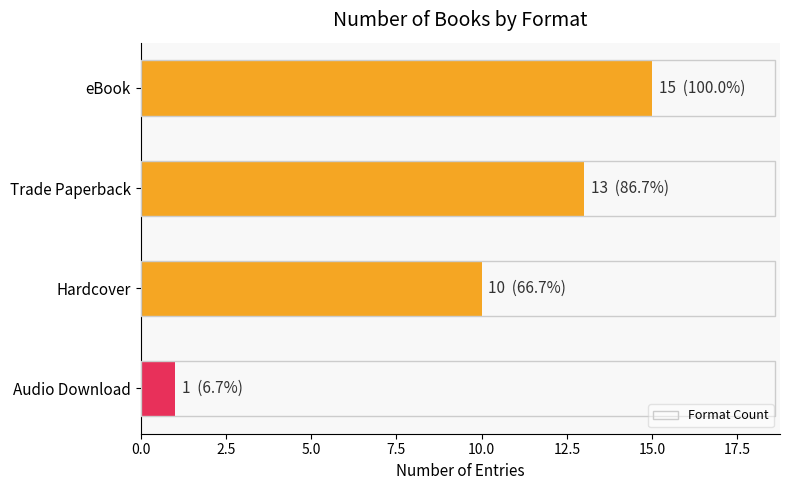

Rank the categories by value from lowest to highest.

Audio Download, Hardcover, Trade Paperback, eBook